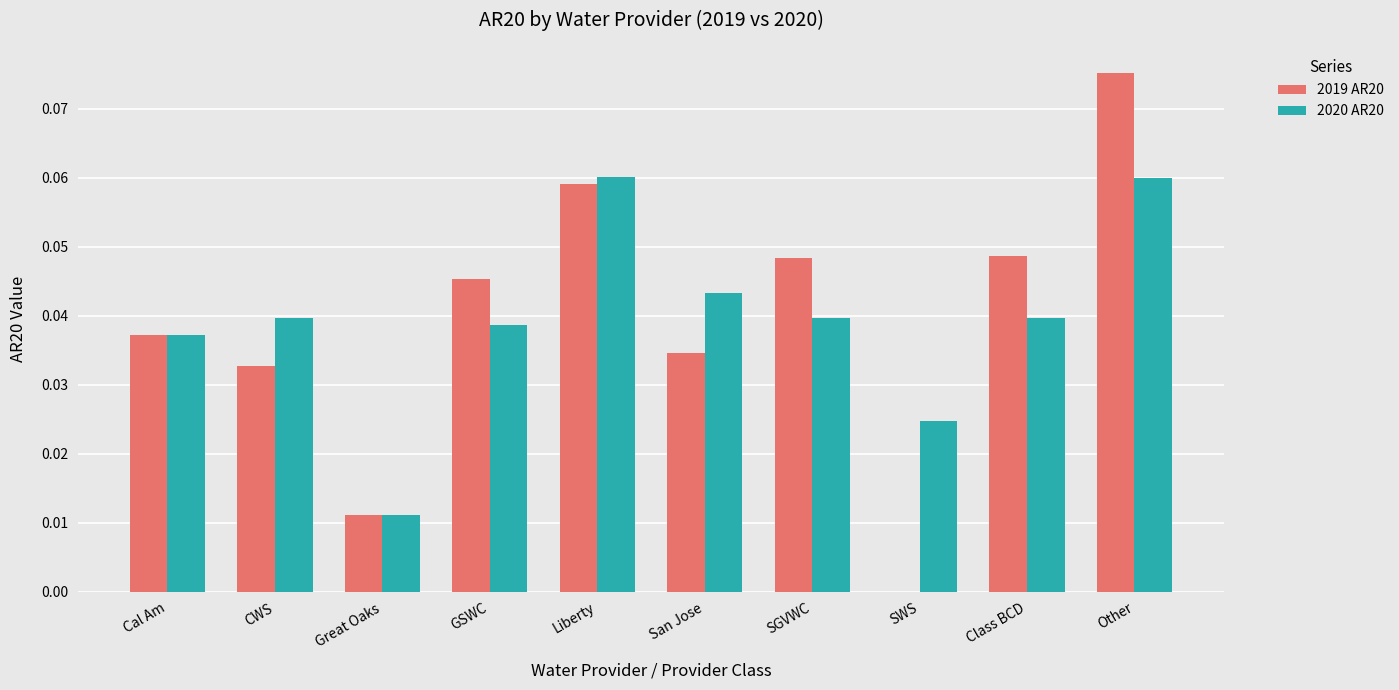

Between San Jose and SWS, which series saw the biggest shift?

2019 AR20